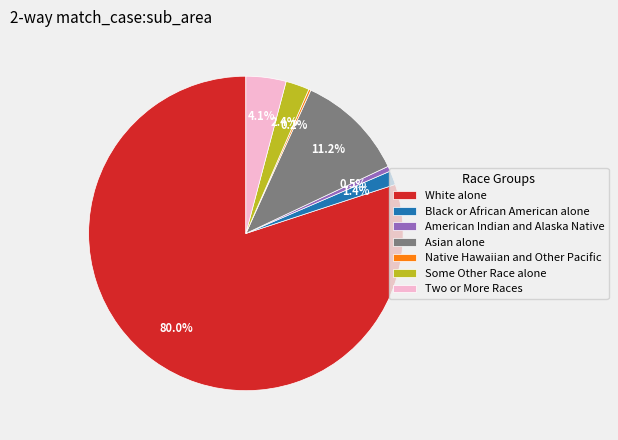

What percentage is the Two or More Races slice, to the nearest percent?

4%